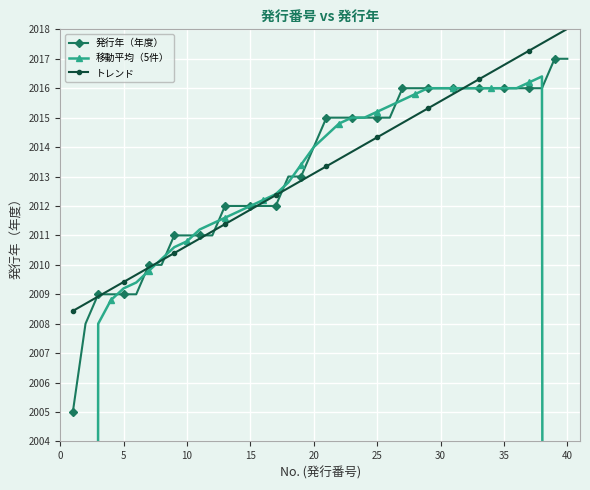

How many lines are shown in the chart?

3